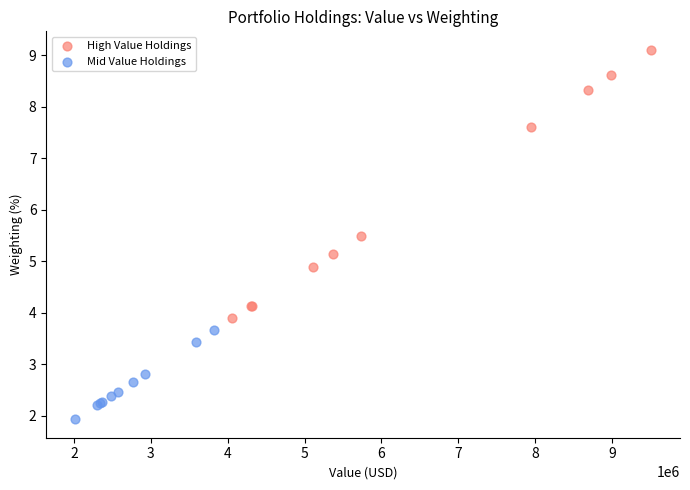

What are all the series names shown in the legend?

High Value Holdings, Mid Value Holdings